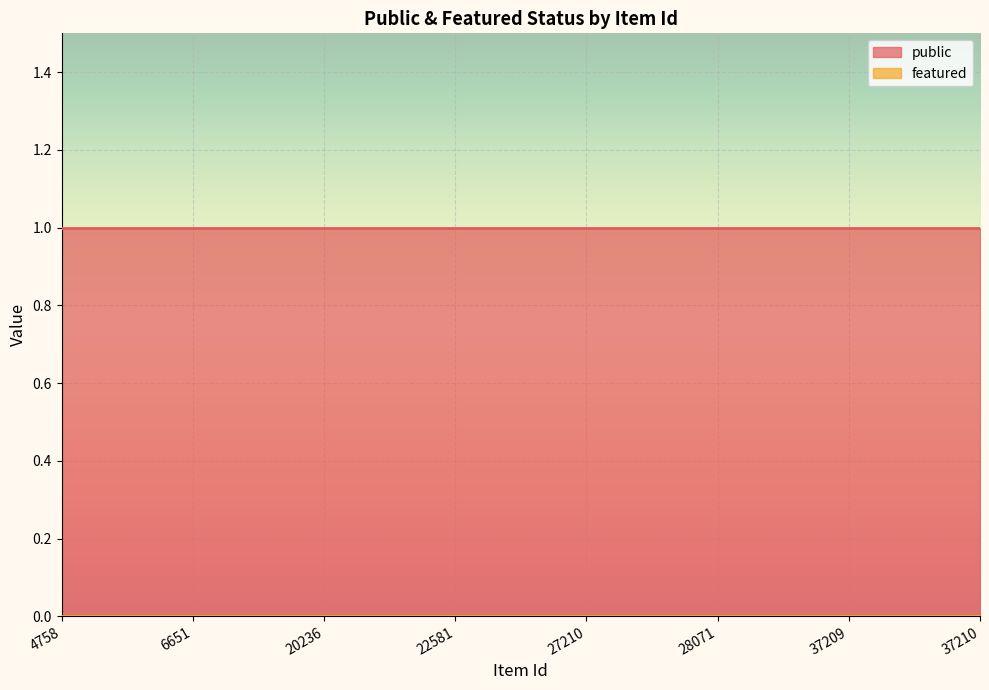

Reading right to left, transcribe all the data shown in this chart.

public: 1	1	1	1	1	1	1	1
featured: 0	0	0	0	0	0	0	0